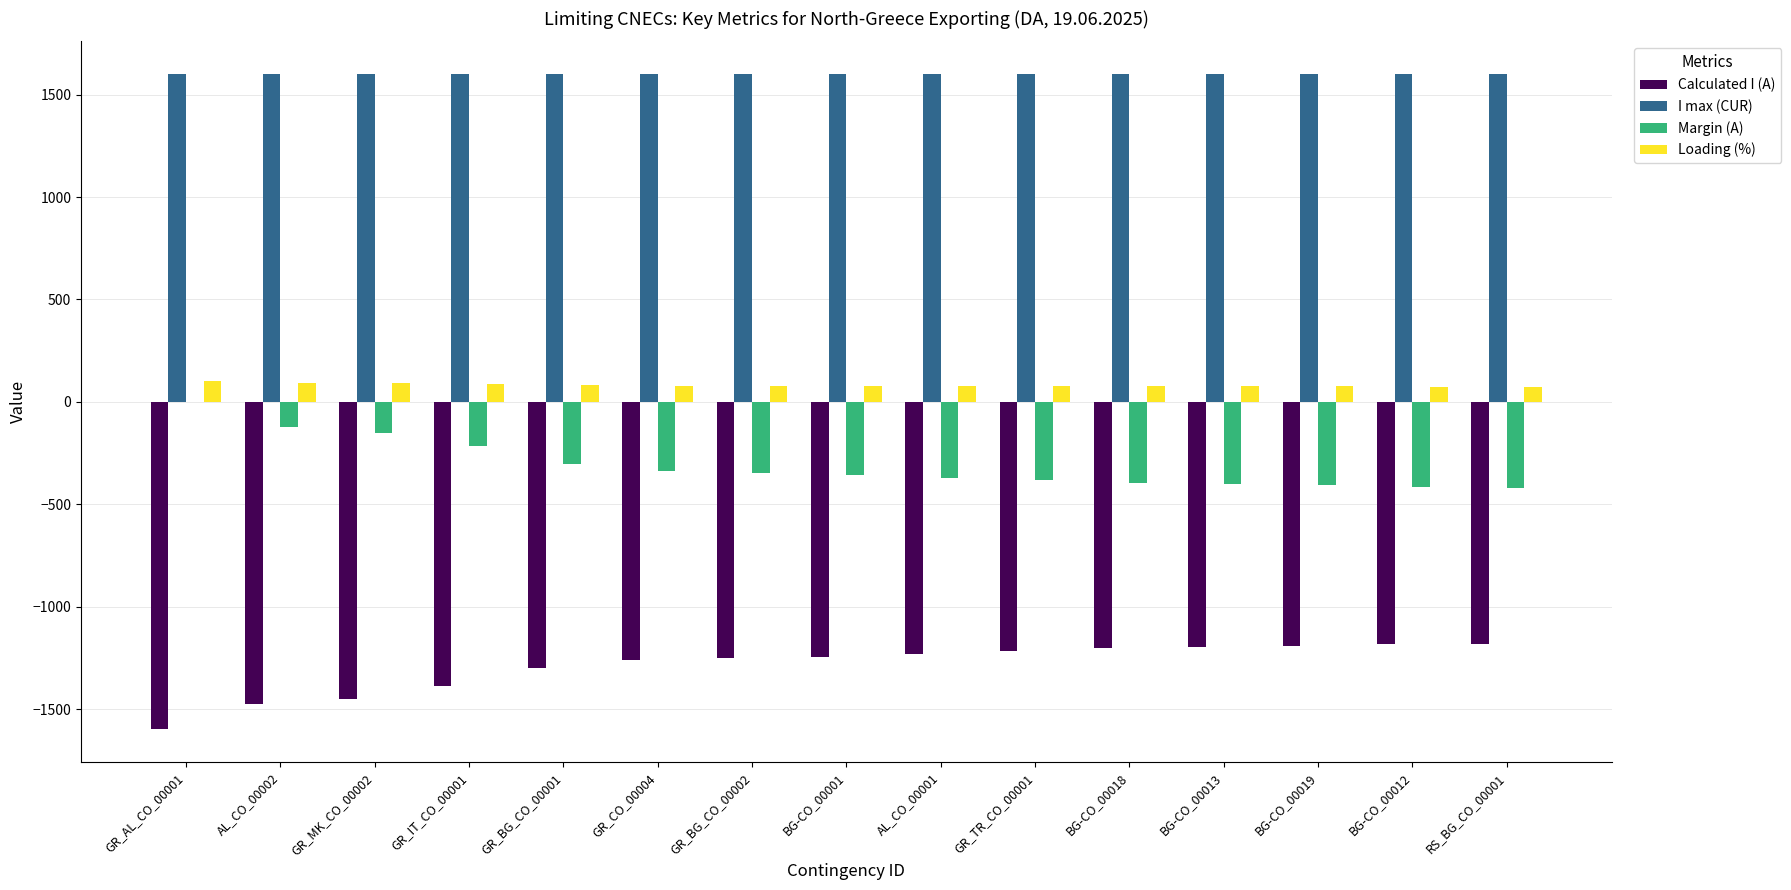

How many groups of bars are there?

15